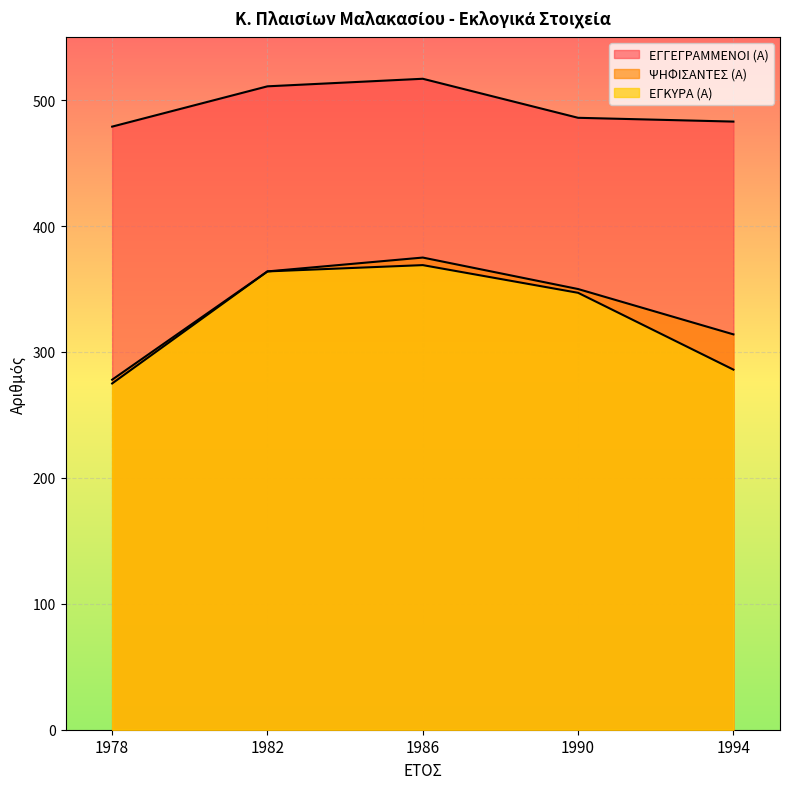

What is the value of the ΕΓΓΕΓΡΑΜΜΕΝΟΙ (Α) point at the 1st from the left?

479